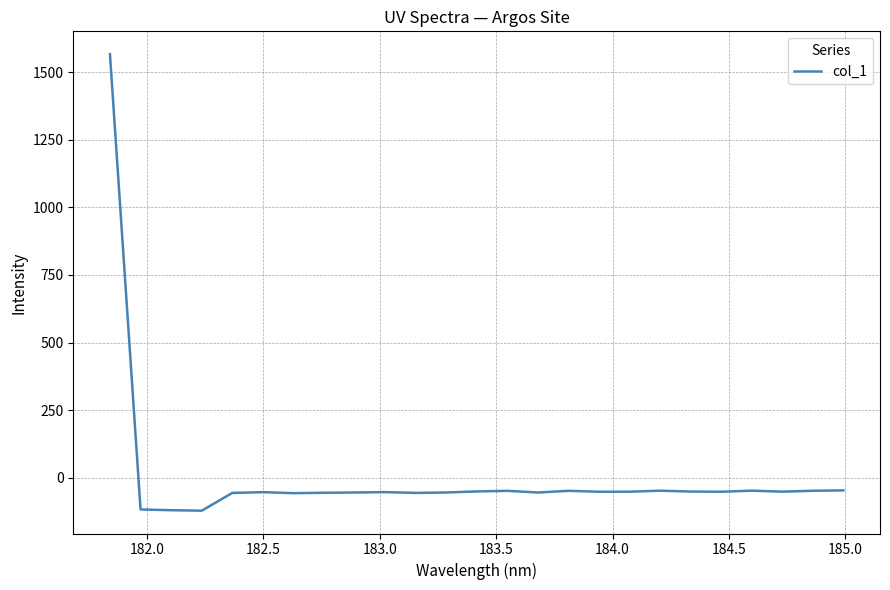

What is the greatest value displayed?

1566.0